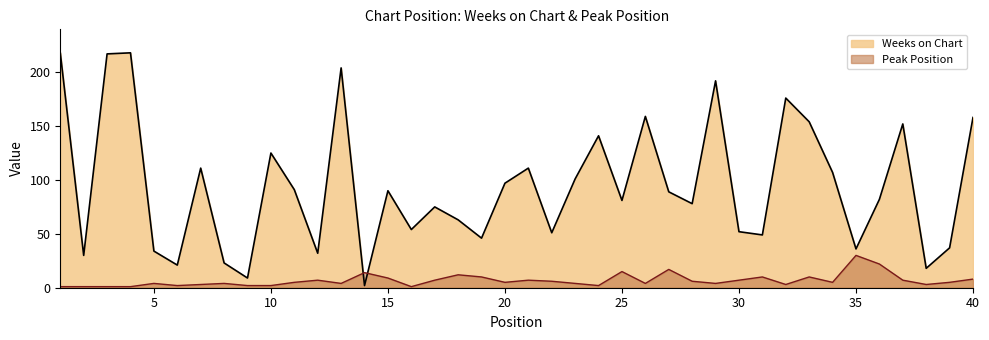

What is the sum of the Peak Position values at 18 and 26?

16